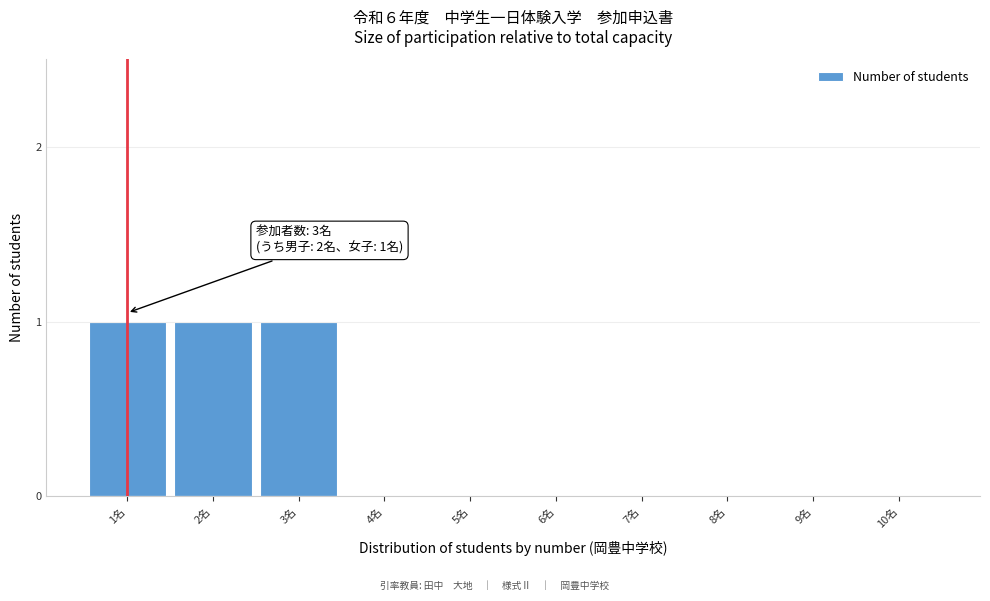

Reading left to right, extract all data points from this chart.

1名=1	2名=1	3名=1	4名=0	5名=0	6名=0	7名=0	8名=0	9名=0	10名=0